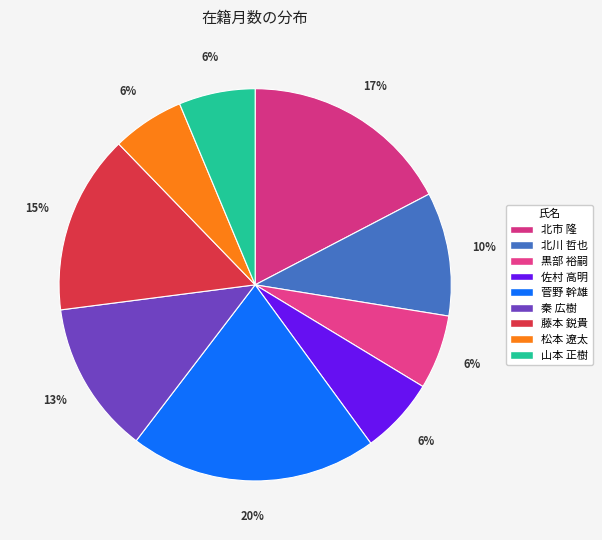

Is there a majority slice in this chart?

No